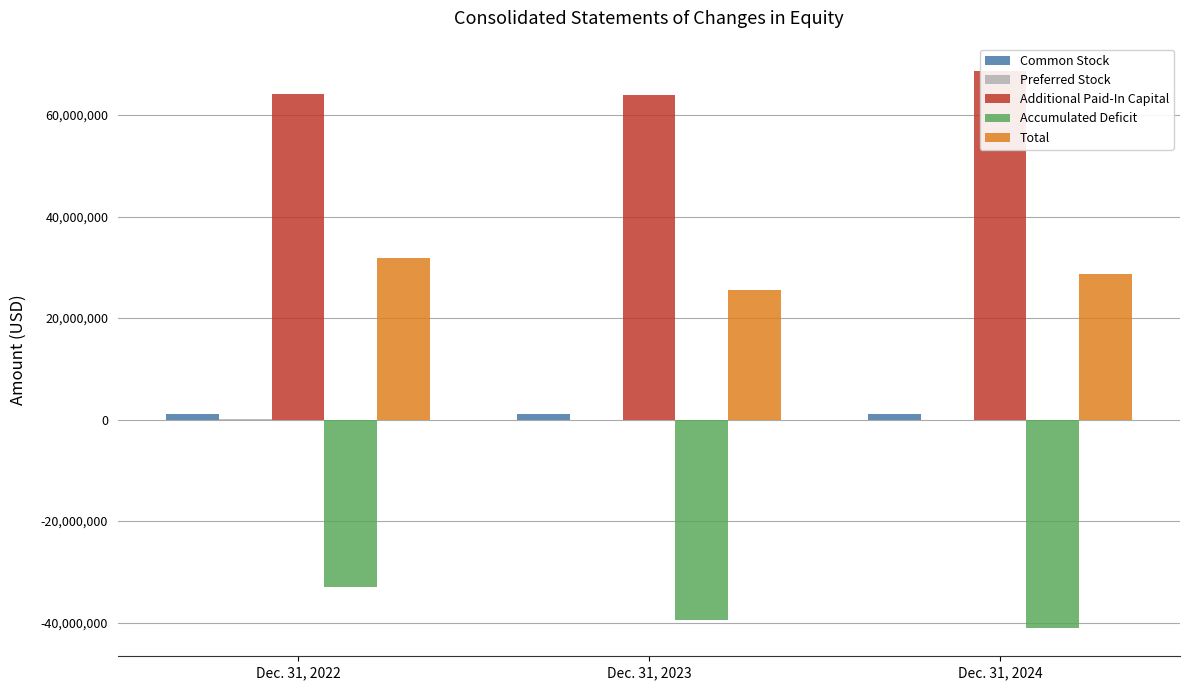

Are the bars horizontal?

No